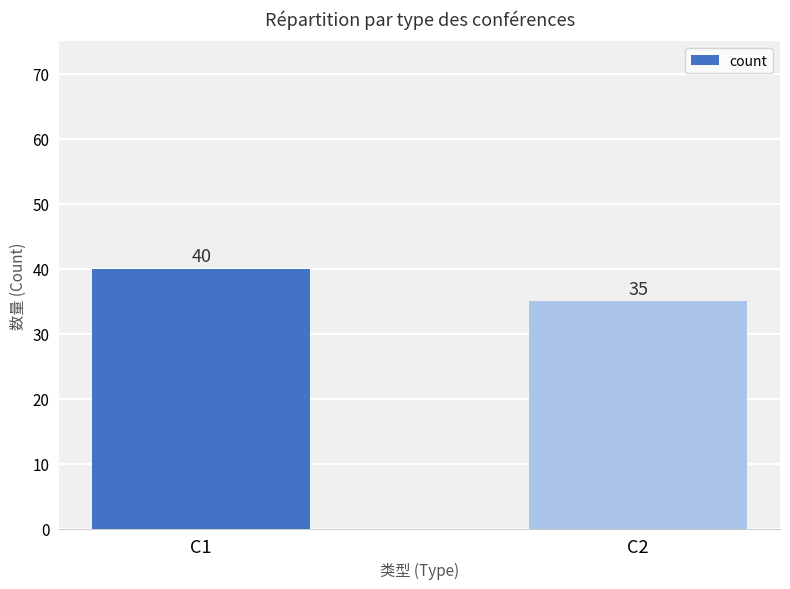

True or false: the data shows 35 at C2.

True